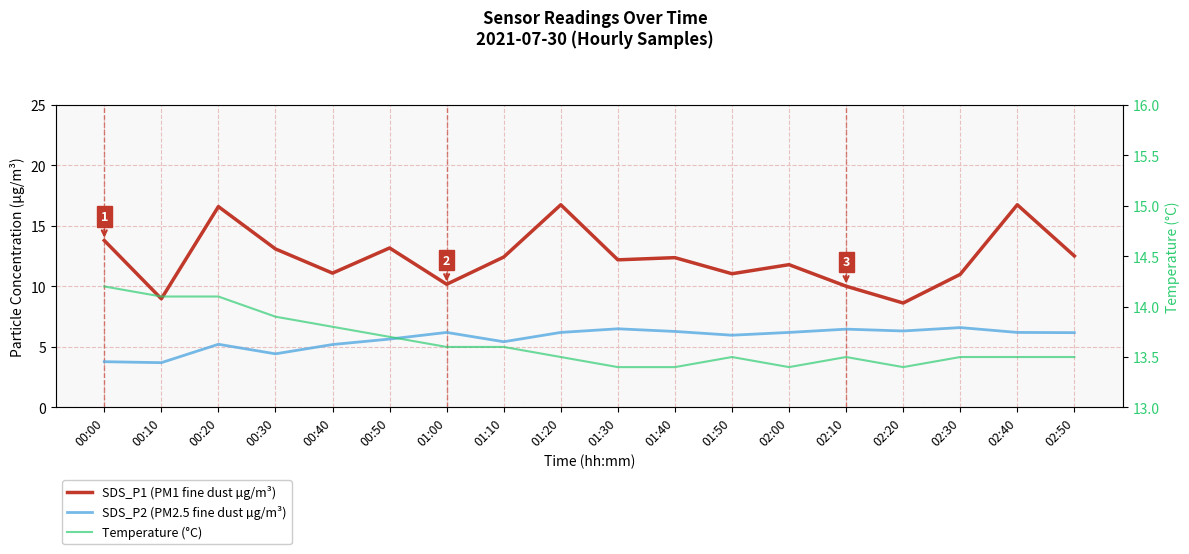

Where is the first local minimum for Temperature (°C)?

02:00